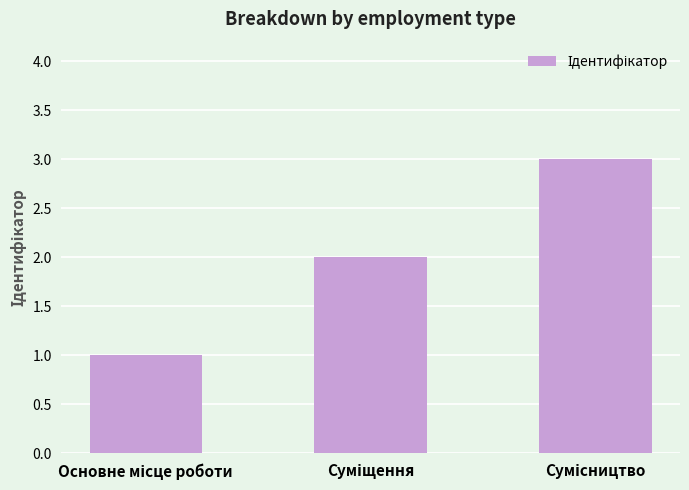

What is the maximum value shown in the chart?

3